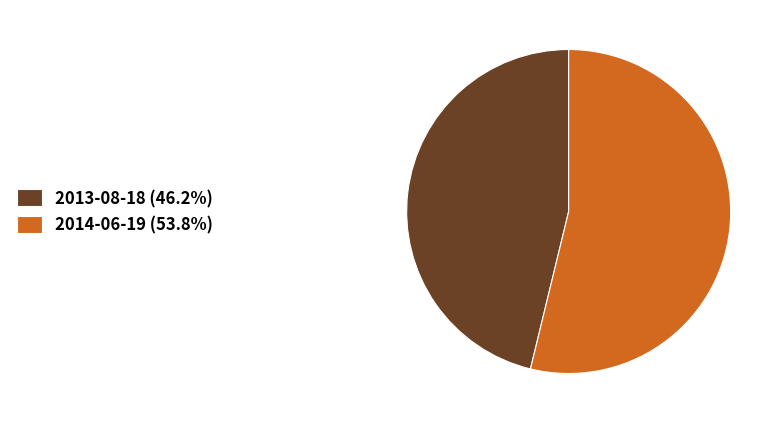

Which has a higher value, 2013-08-18 or 2014-06-19?

2014-06-19